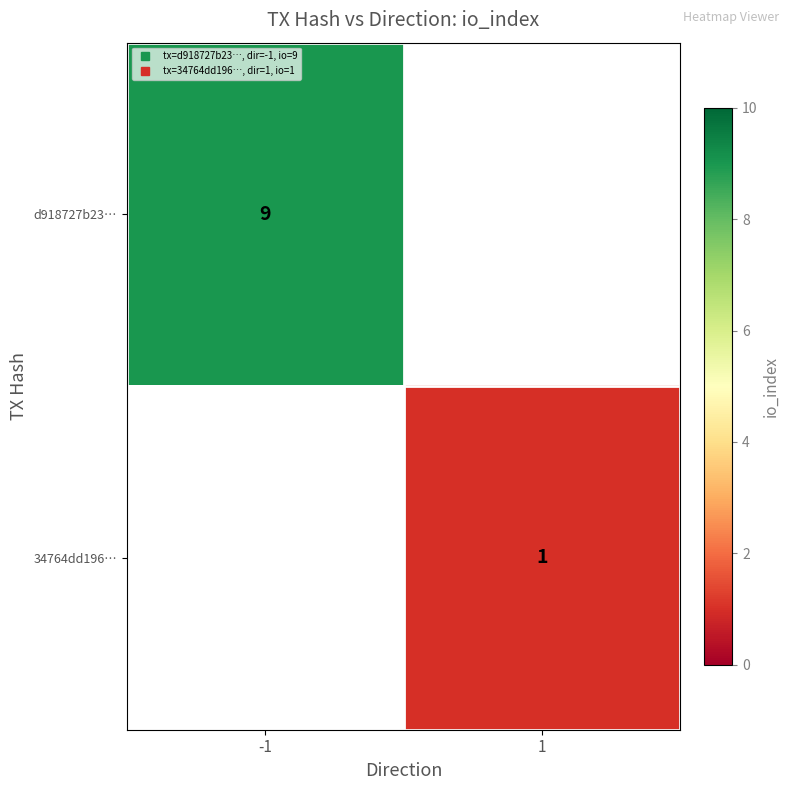

Is it true that d918727b23… equals 3 at 1?

False